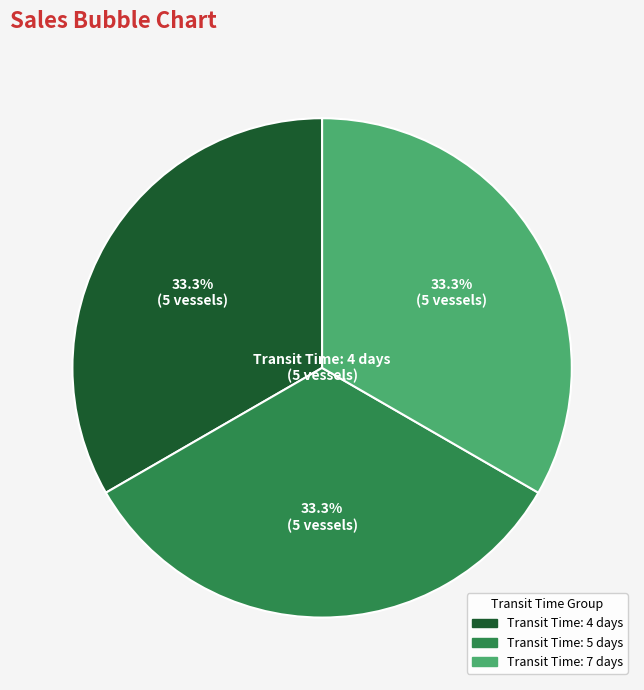

Is there a majority slice in this chart?

No